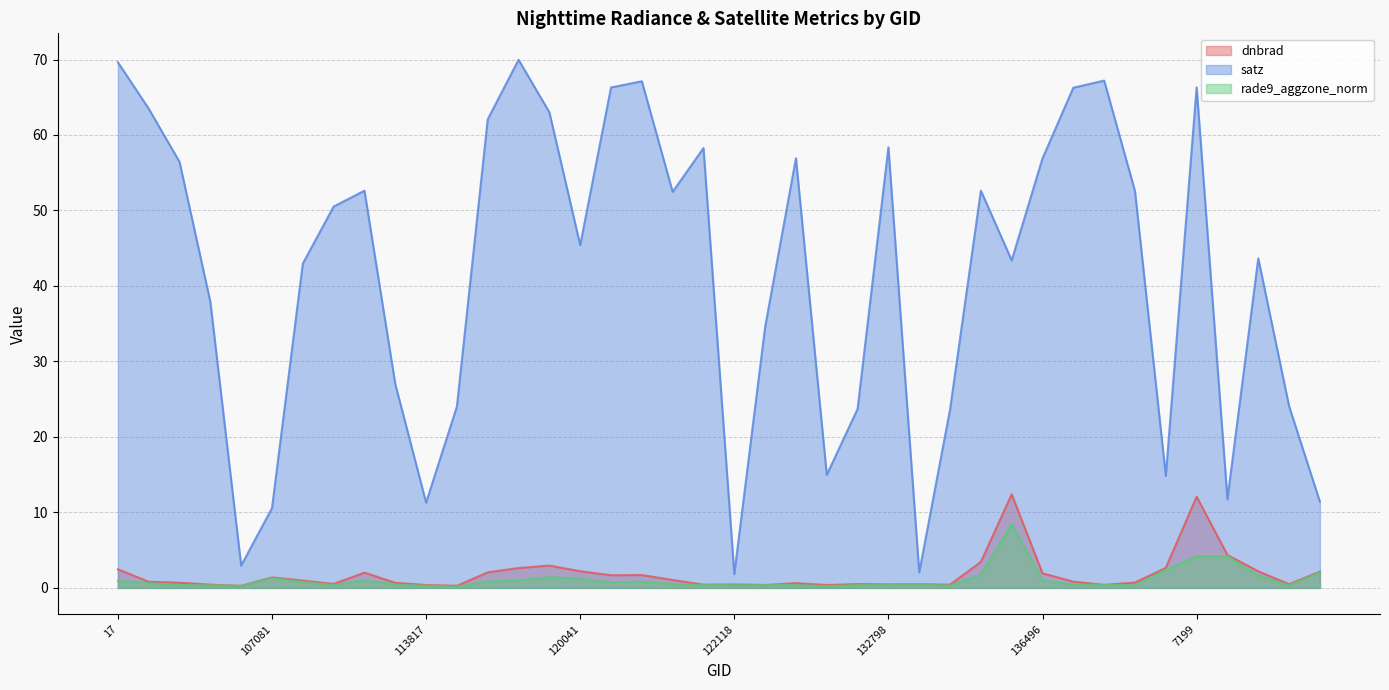

The satz series shows 15.0 at 123011. True or false?

True